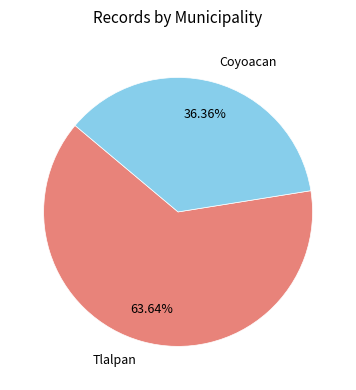

What is the smallest slice in the pie chart?

Coyoacan